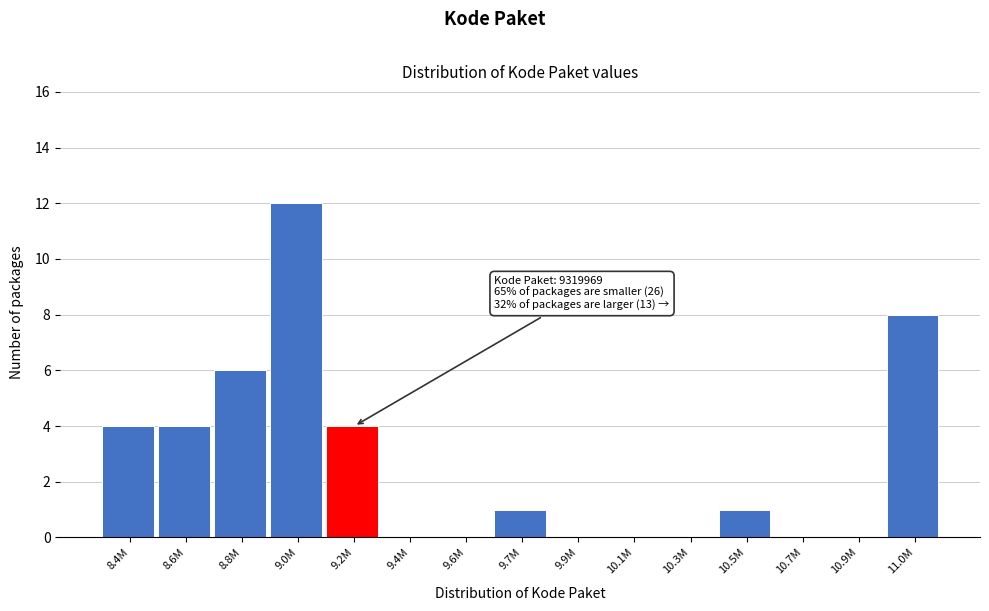

Reading right to left, extract all data points from this chart.

11.0M=8	10.9M=0	10.7M=0	10.5M=1	10.3M=0	10.1M=0	9.9M=0	9.7M=1	9.6M=0	9.4M=0	9.2M=4	9.0M=12	8.8M=6	8.6M=4	8.4M=4